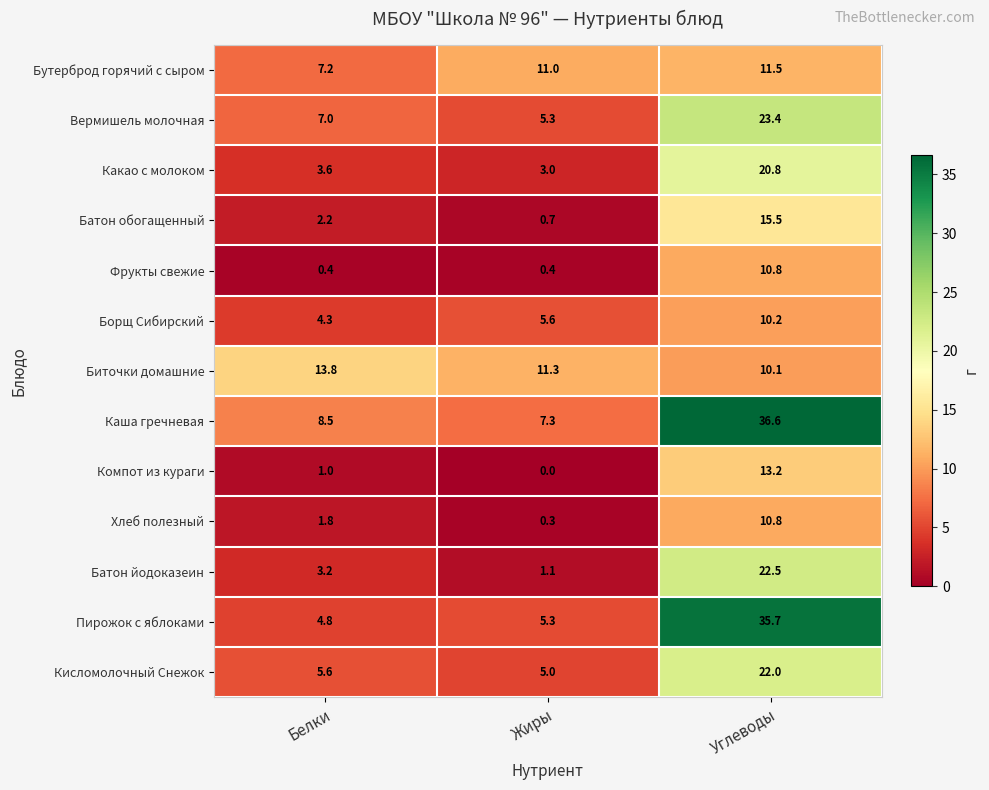

What is the difference between the maximum and minimum values in the Пирожок с яблоками series?

30.9